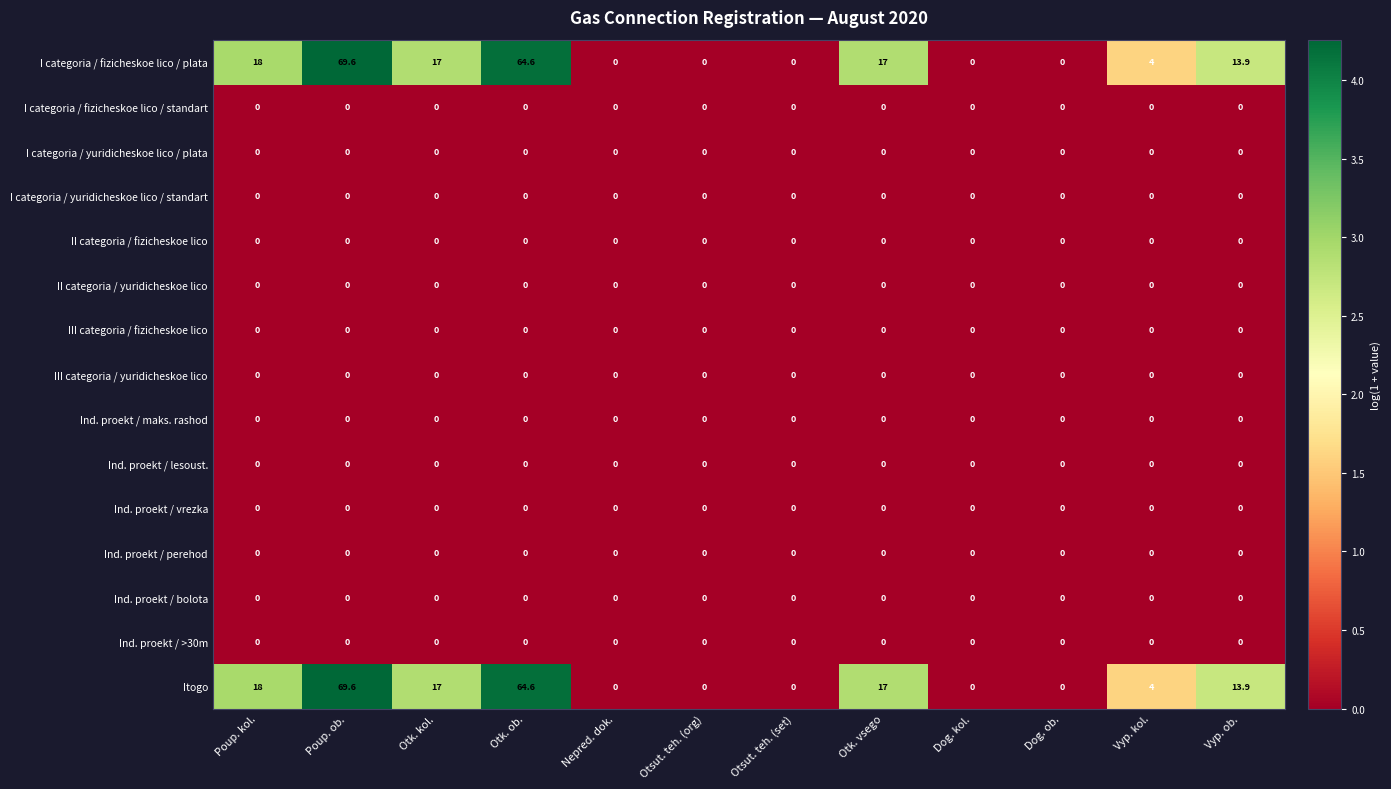

How many distinct data groups are displayed?

15